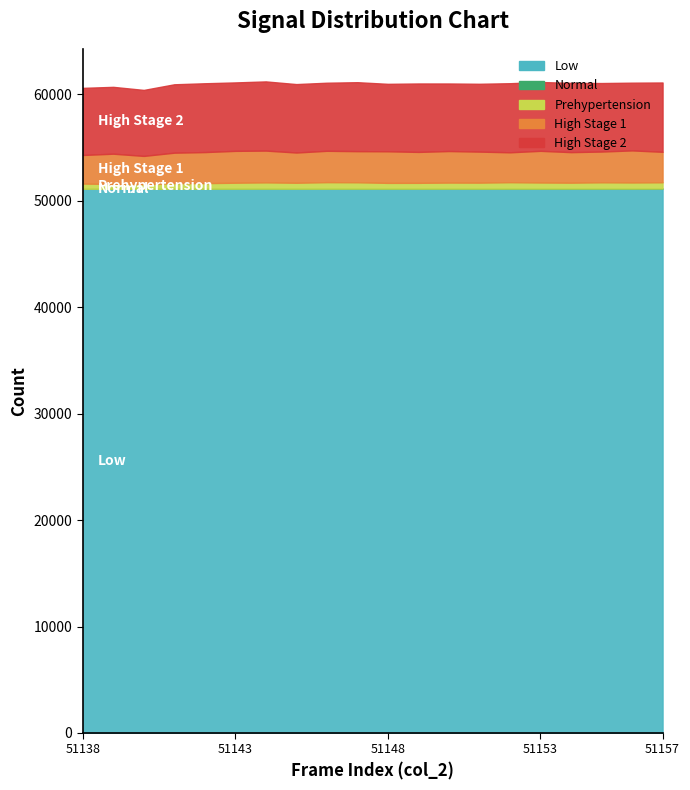

What is the approximate value of Prehypertension at 51147?

593